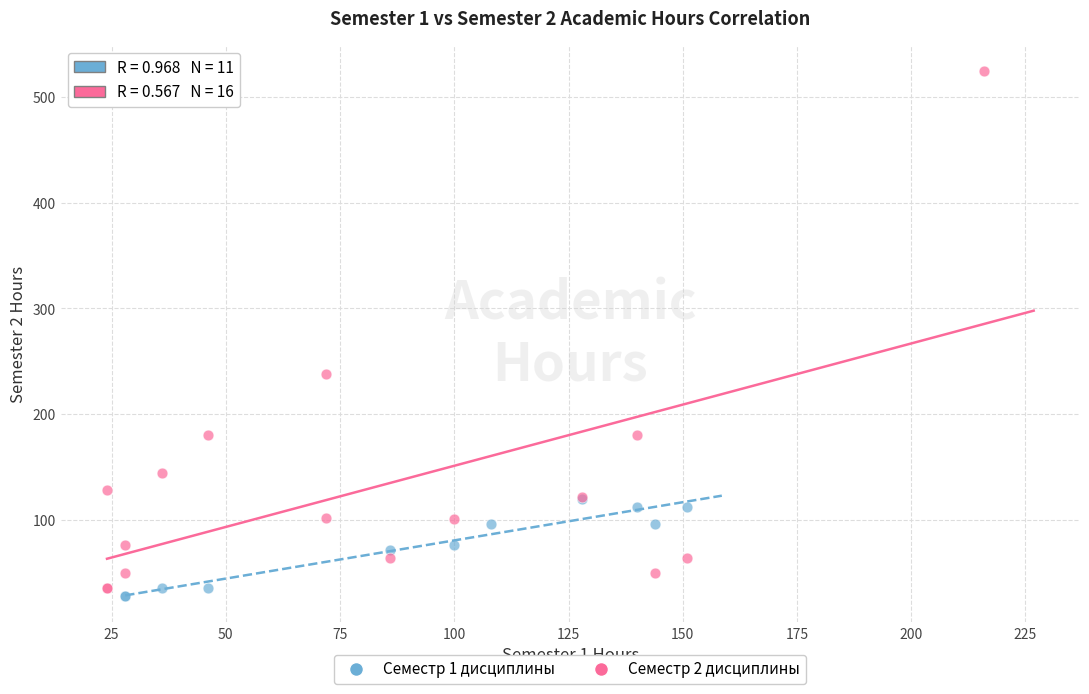

Which series contains the highest Y value?

Семестр 2 дисциплины